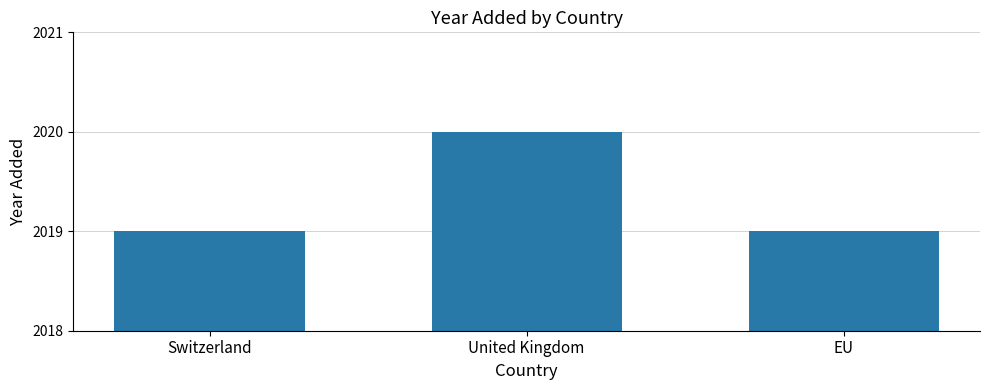

What is the change in value from United Kingdom to EU?

-1